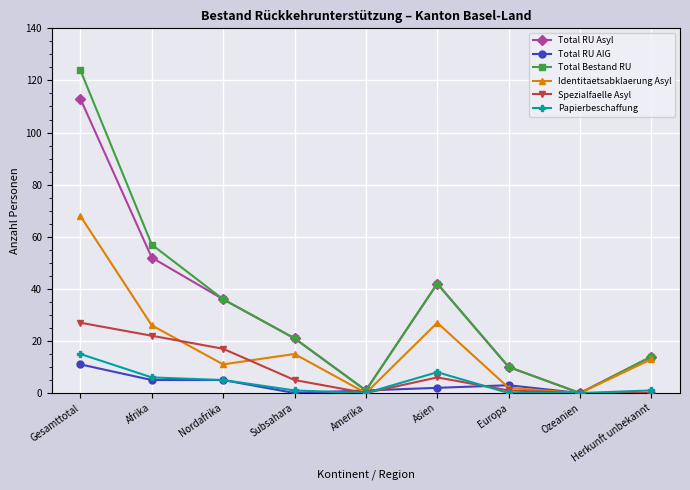

How many categories are shown in the chart?

9